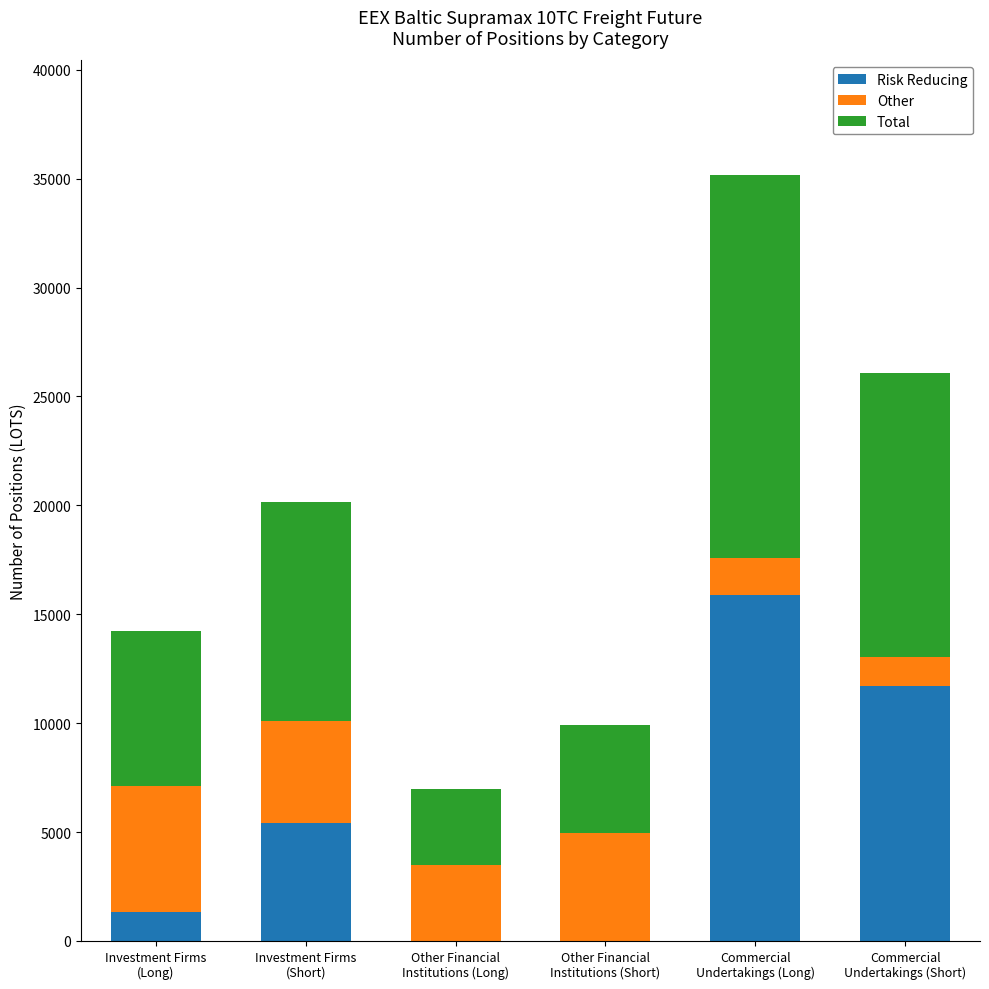

How many data points in Risk Reducing are above 5398?

3